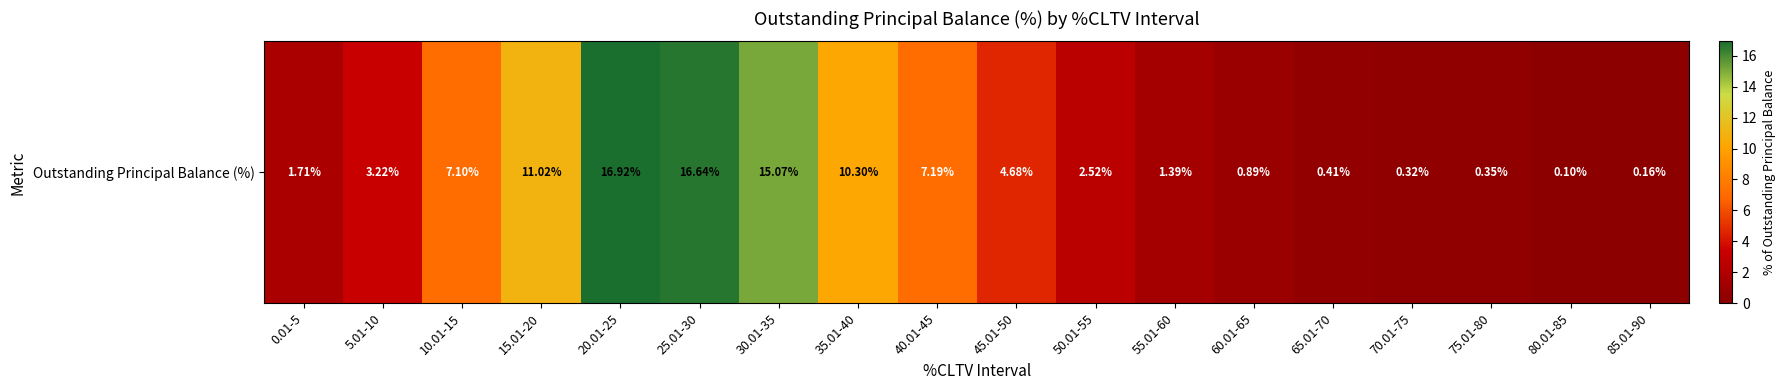

At which label is the value closest to 8?

40.01-45